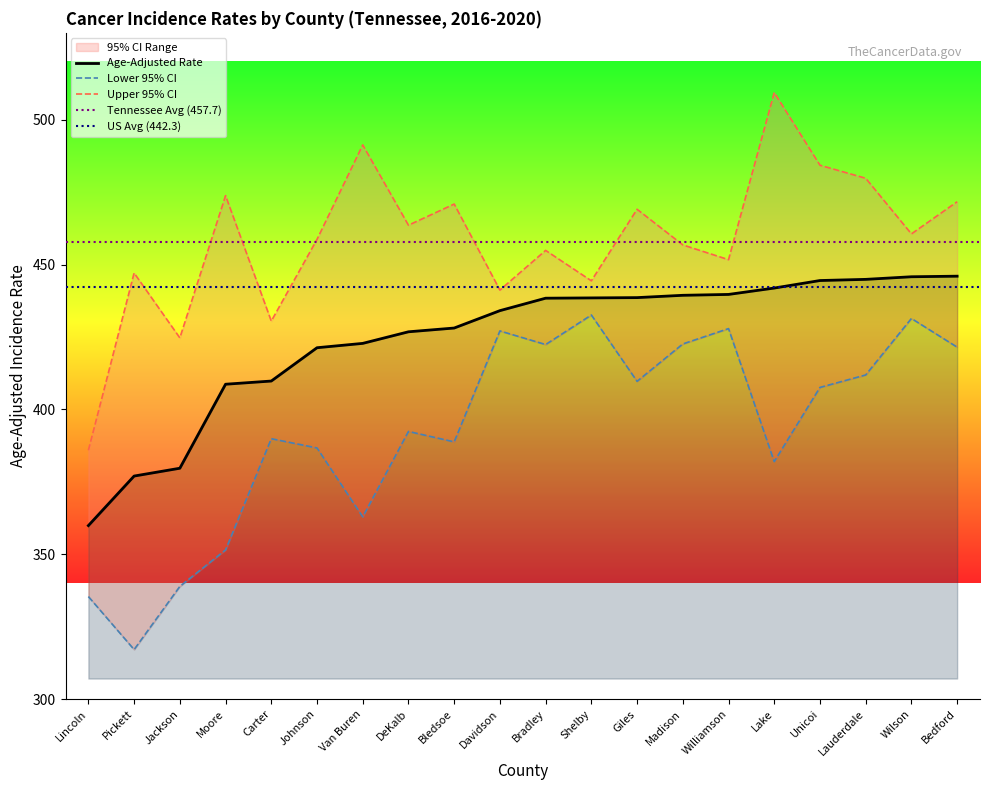

Between Pickett and Davidson, which is larger?

Davidson